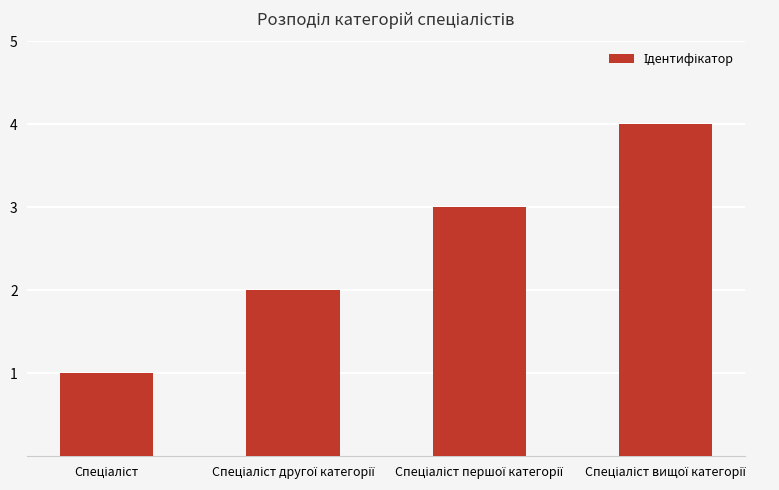

How many values are below 3?

2